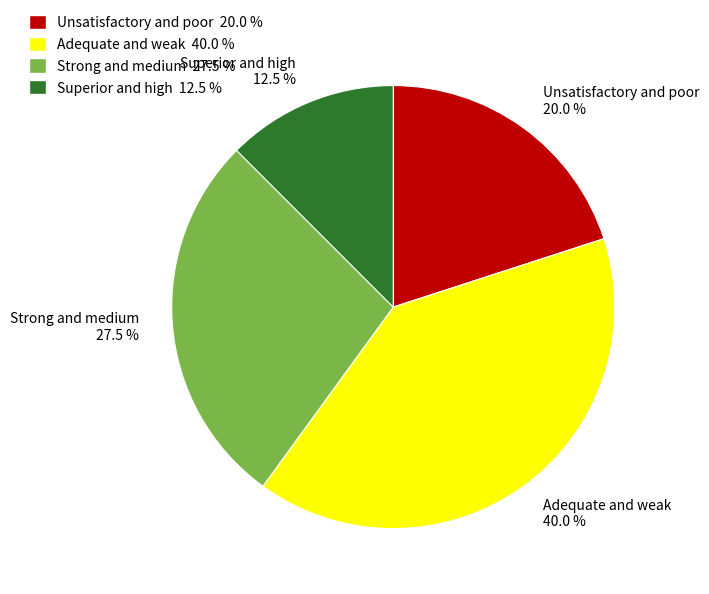

Does any single category account for the majority?

No